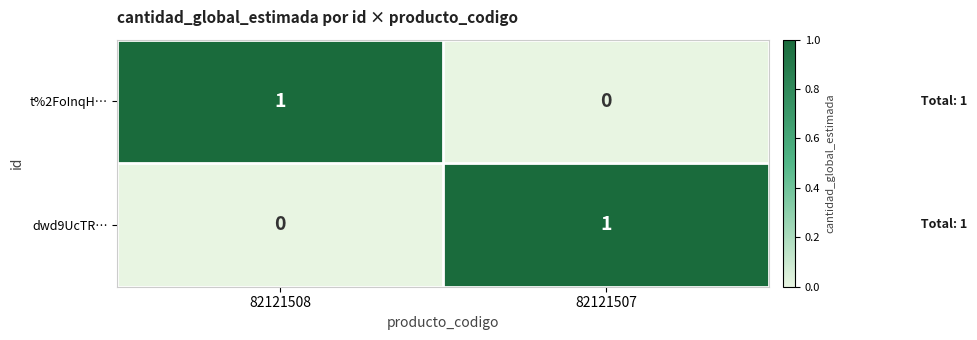

At which label is dwd9UcTR… closest to 0?

82121508